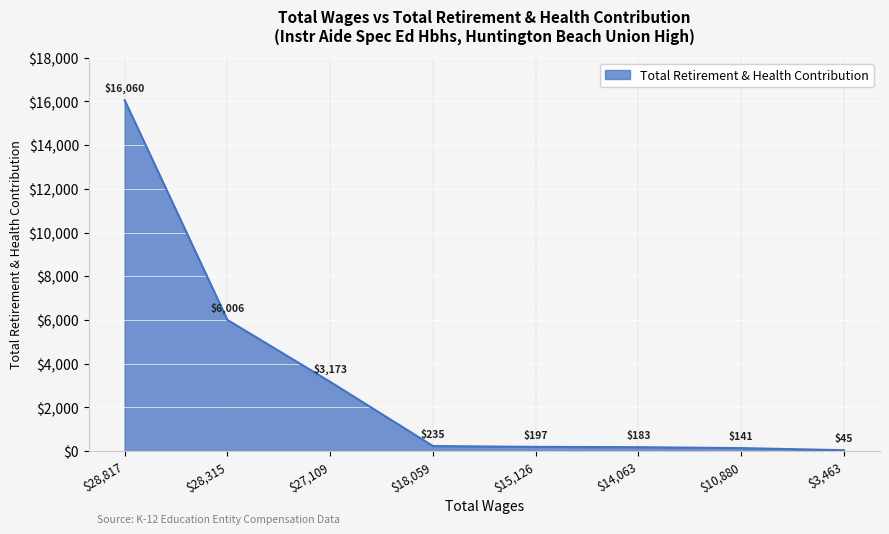

What is the greatest value displayed?

16060